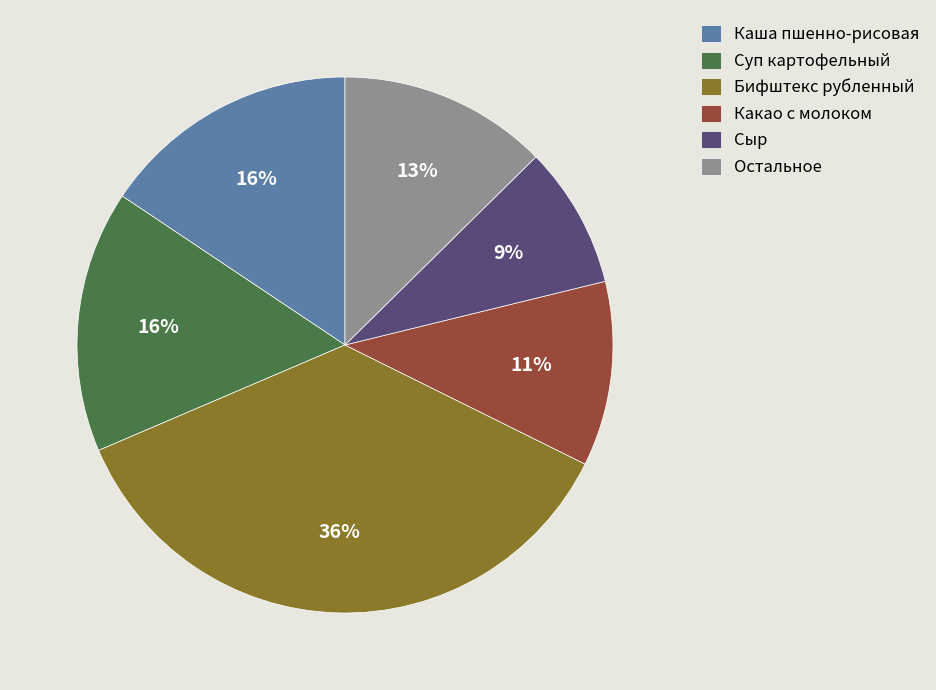

Does any single category account for the majority?

No